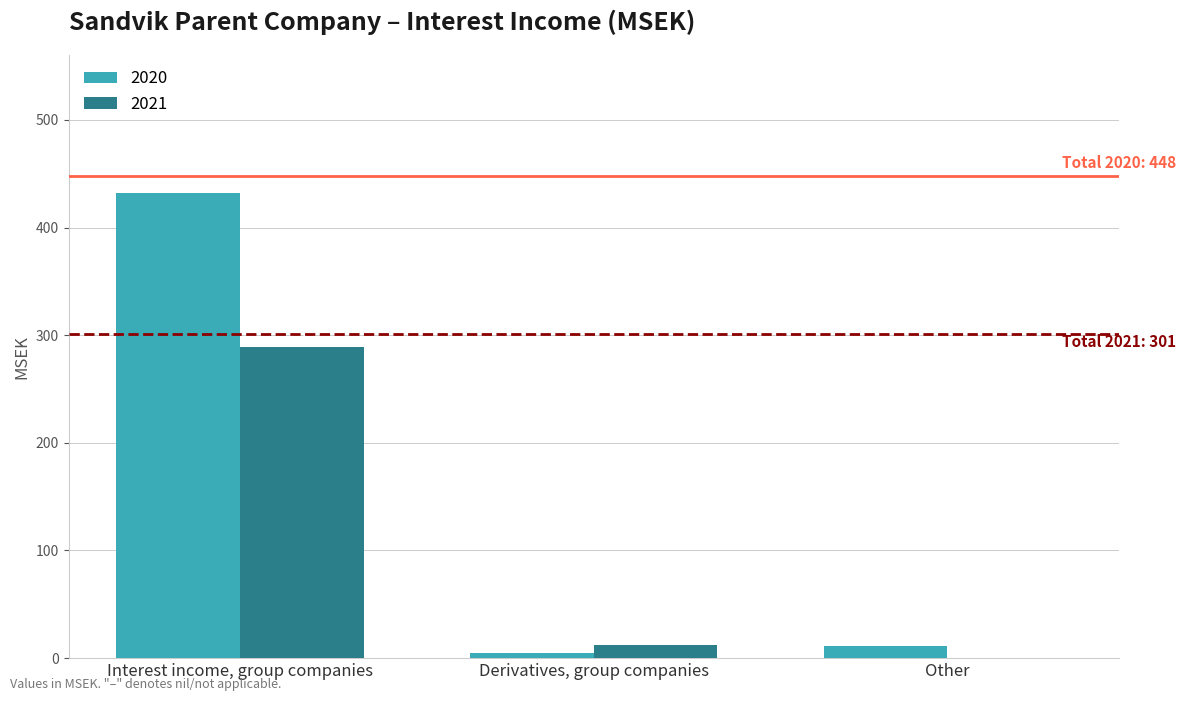

Is it true that 2021 equals 0 at Other?

True